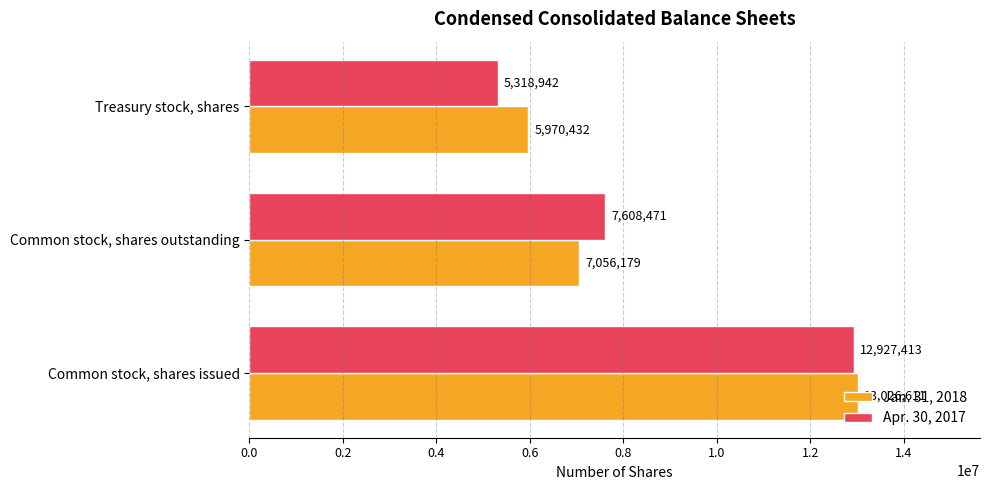

What is the total value across all series at Common stock, shares outstanding?

14664650